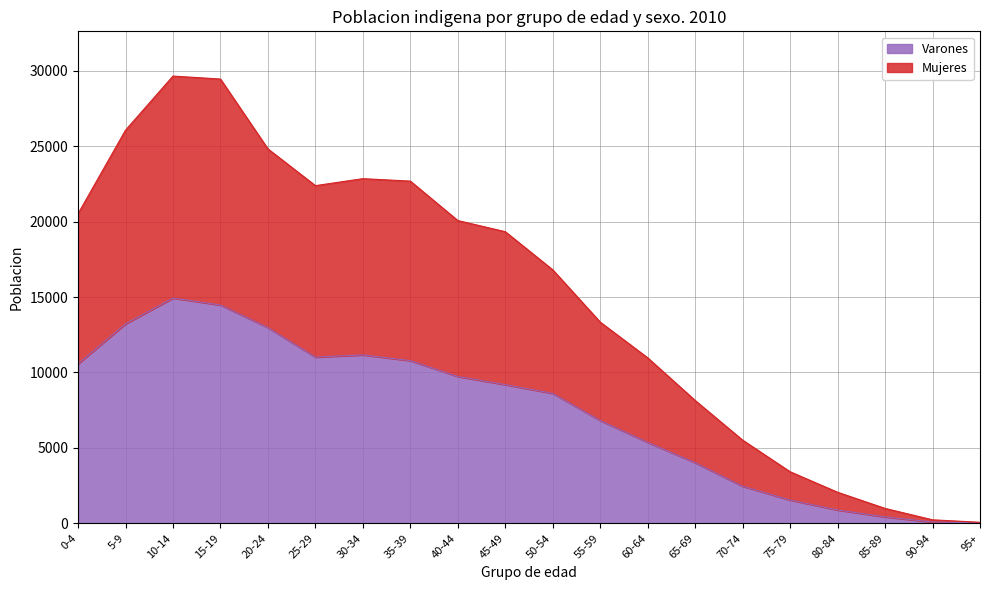

In Varones, how many points are higher than both neighbors (excluding endpoints)?

2